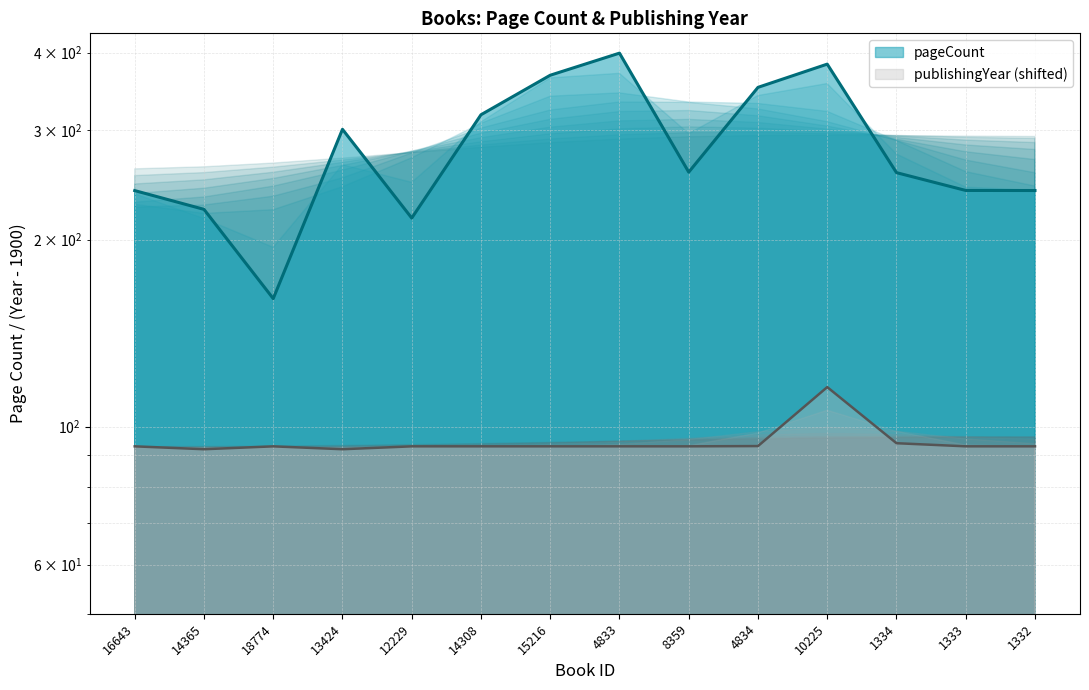

Reading left to right, transcribe all the data shown in this chart.

pageCount: 16643=239.9	14365=223.8	18774=160.8	13424=301.1	12229=216.7	14308=317.8	15216=367.9	4833=399.3	8359=256.9	4834=351.8	10225=383.4	1334=256.4	1333=240.1	1332=240.0
publishingYear: 16643=93.0	14365=92.0	18774=93.0	13424=92.0	12229=93.0	14308=93.0	15216=93.0	4833=93.0	8359=93.0	4834=93.1	10225=115.8	1334=94.1	1333=93.0	1332=93.0